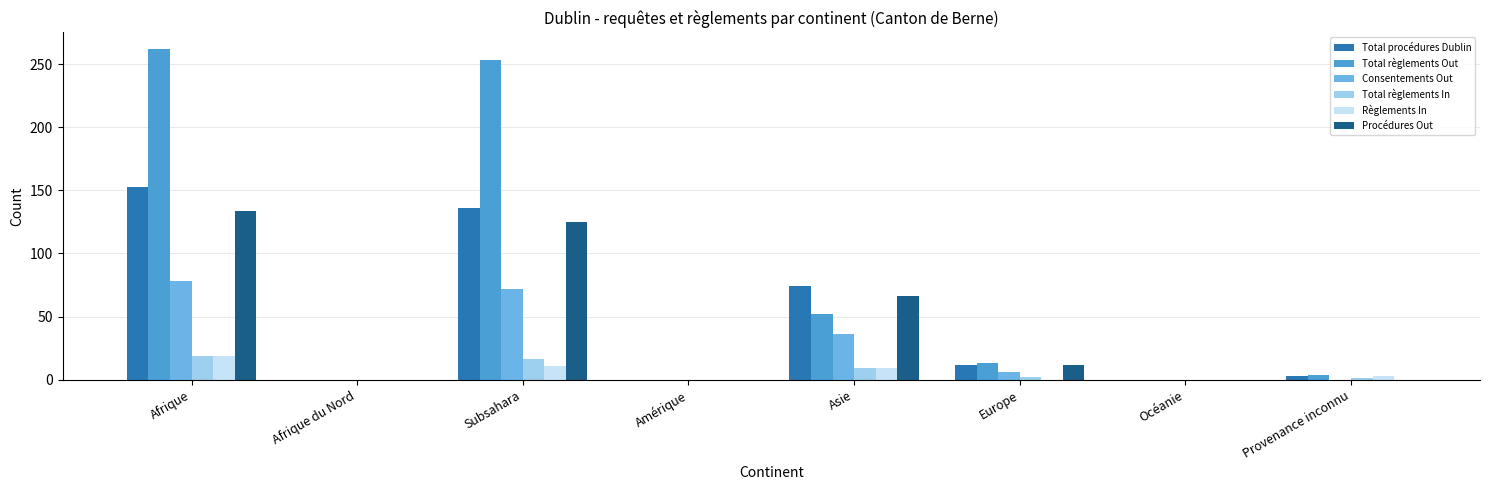

Count the number of categories in the chart.

8